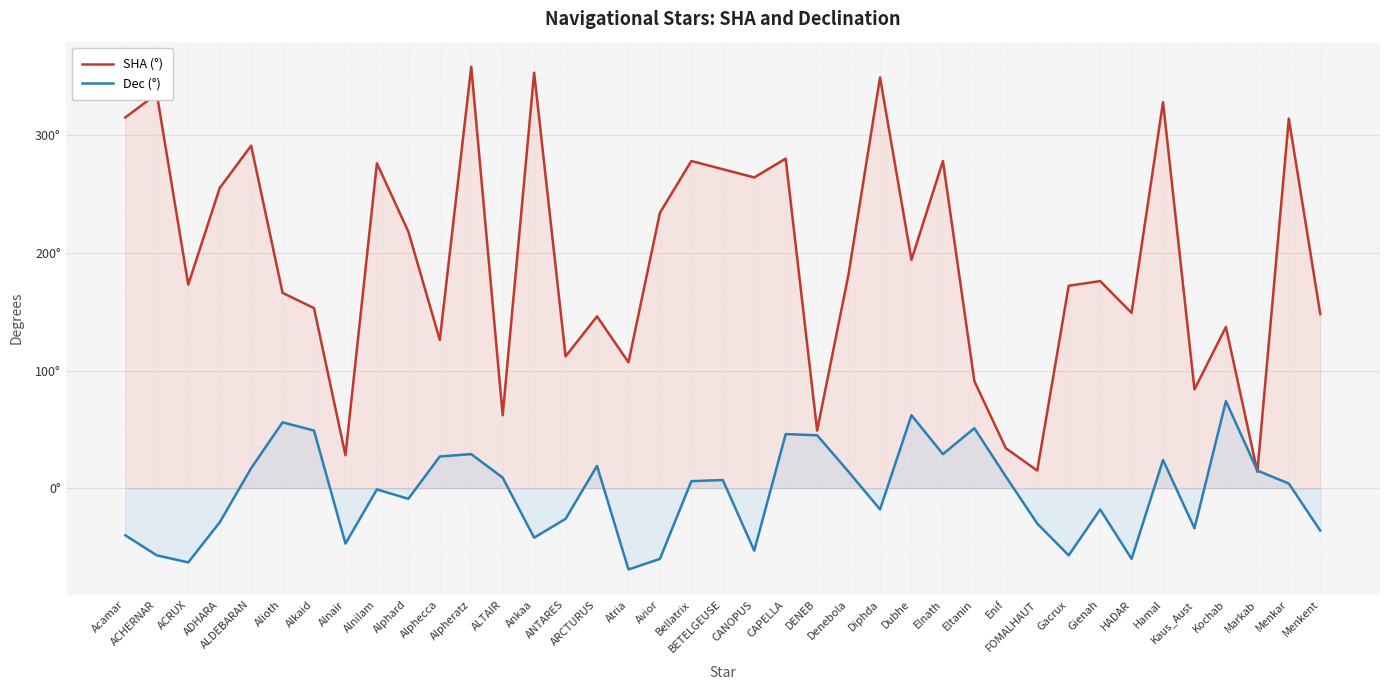

After their last crossing, which series has the higher values: Dec (°) or SHA (°)?

SHA (°)